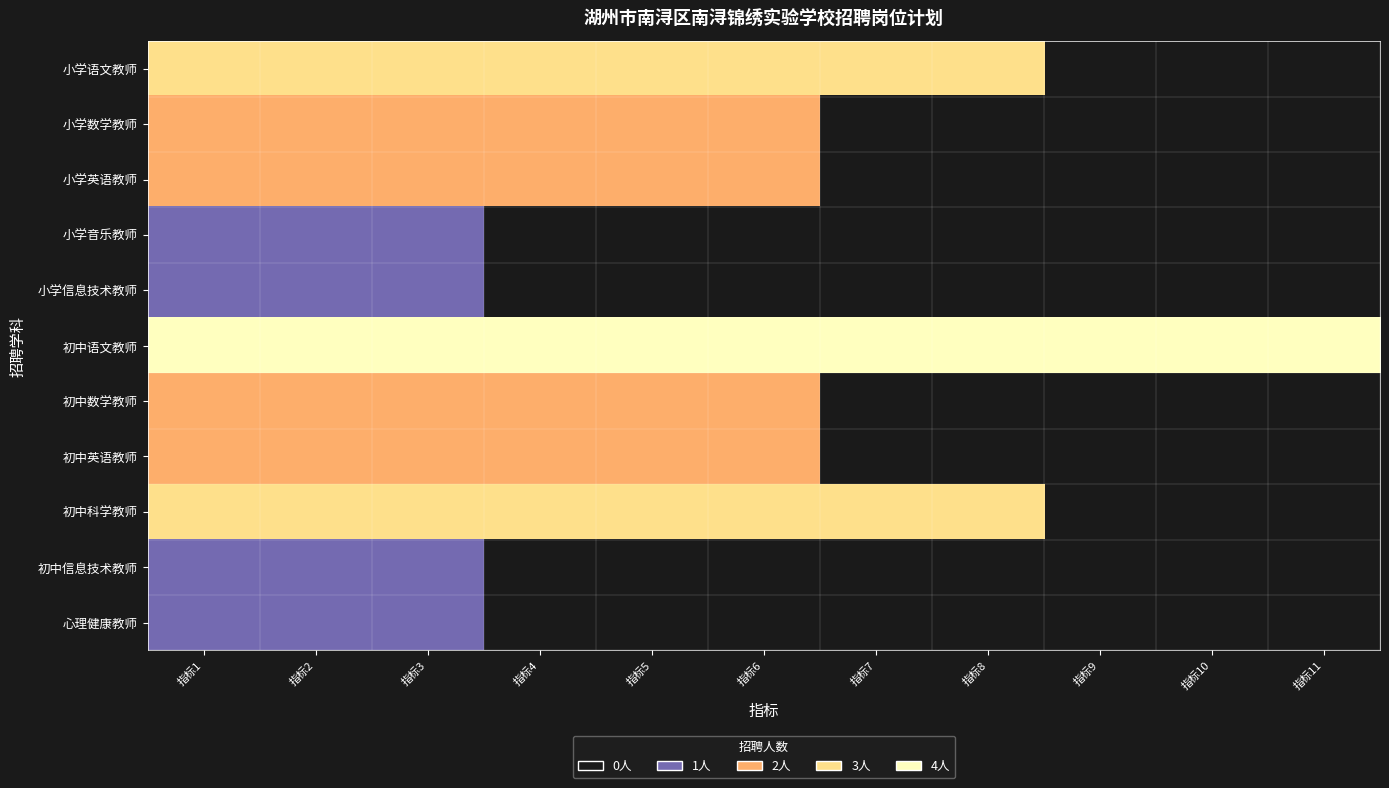

Reading left to right, extract all data points from this chart.

小学语文教师: 指标1=3	指标2=3	指标3=3	指标4=3	指标5=3	指标6=3	指标7=3	指标8=3	指标9=0	指标10=0	指标11=0
小学数学教师: 指标1=2	指标2=2	指标3=2	指标4=2	指标5=2	指标6=2	指标7=0	指标8=0	指标9=0	指标10=0	指标11=0
小学英语教师: 指标1=2	指标2=2	指标3=2	指标4=2	指标5=2	指标6=2	指标7=0	指标8=0	指标9=0	指标10=0	指标11=0
小学音乐教师: 指标1=1	指标2=1	指标3=1	指标4=0	指标5=0	指标6=0	指标7=0	指标8=0	指标9=0	指标10=0	指标11=0
小学信息技术教师: 指标1=1	指标2=1	指标3=1	指标4=0	指标5=0	指标6=0	指标7=0	指标8=0	指标9=0	指标10=0	指标11=0
初中语文教师: 指标1=4	指标2=4	指标3=4	指标4=4	指标5=4	指标6=4	指标7=4	指标8=4	指标9=4	指标10=4	指标11=4
初中数学教师: 指标1=2	指标2=2	指标3=2	指标4=2	指标5=2	指标6=2	指标7=0	指标8=0	指标9=0	指标10=0	指标11=0
初中英语教师: 指标1=2	指标2=2	指标3=2	指标4=2	指标5=2	指标6=2	指标7=0	指标8=0	指标9=0	指标10=0	指标11=0
初中科学教师: 指标1=3	指标2=3	指标3=3	指标4=3	指标5=3	指标6=3	指标7=3	指标8=3	指标9=0	指标10=0	指标11=0
初中信息技术教师: 指标1=1	指标2=1	指标3=1	指标4=0	指标5=0	指标6=0	指标7=0	指标8=0	指标9=0	指标10=0	指标11=0
心理健康教师: 指标1=1	指标2=1	指标3=1	指标4=0	指标5=0	指标6=0	指标7=0	指标8=0	指标9=0	指标10=0	指标11=0